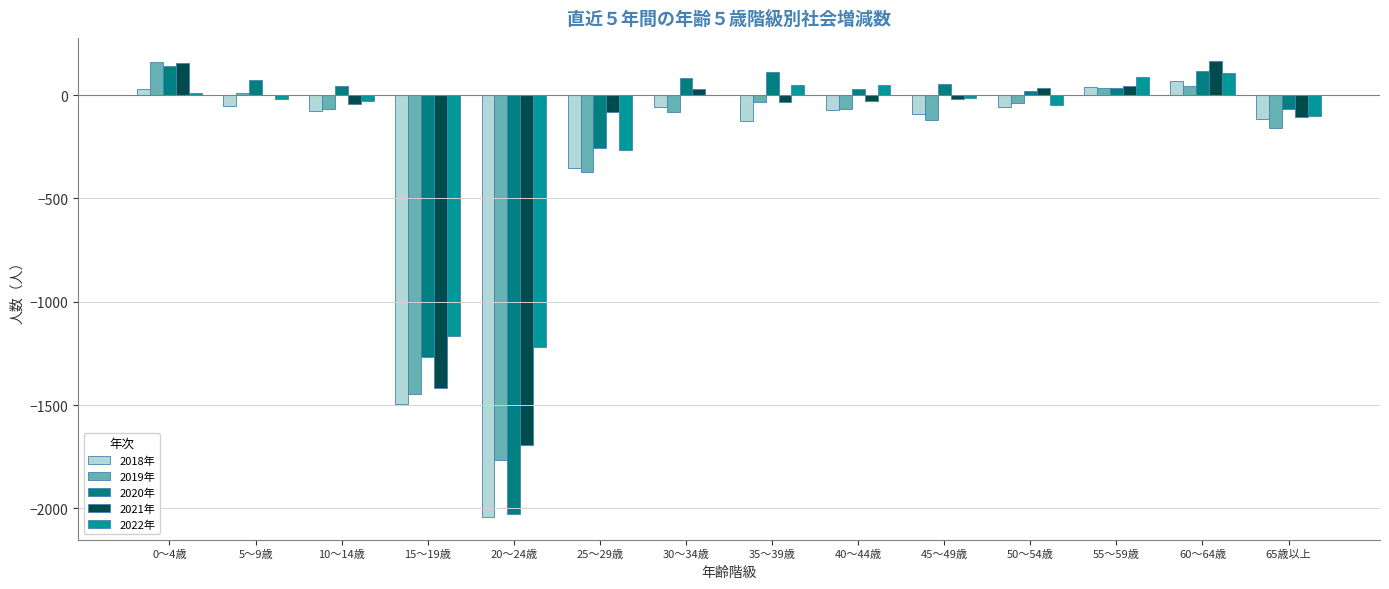

What is the sum of the 2022年 values at 65歳以上 and 5～9歳?

-119